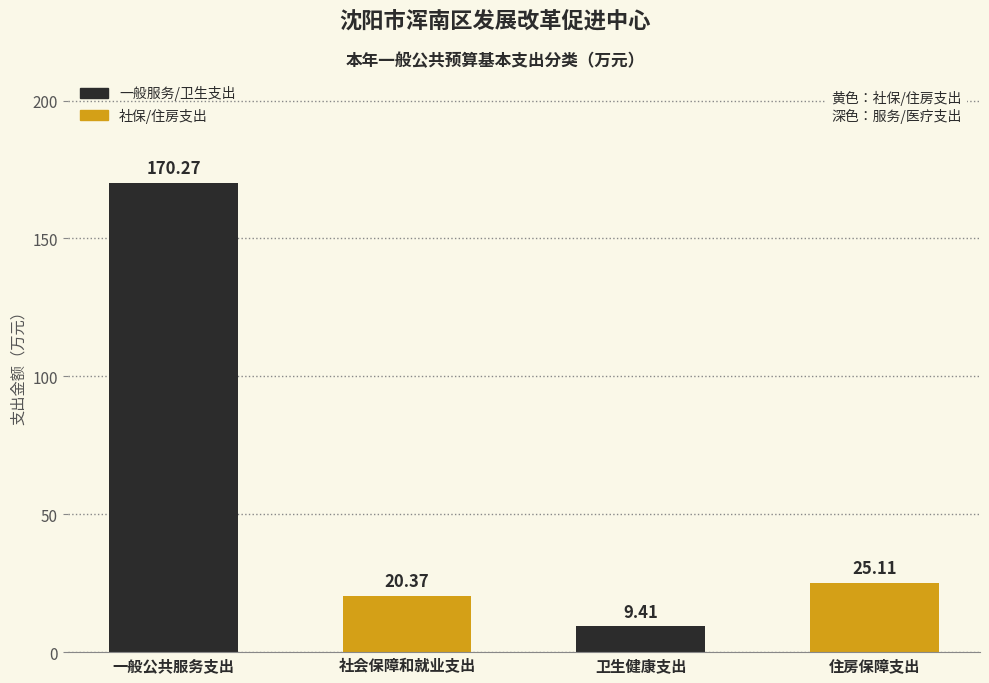

List the labels in order of value, largest first.

一般公共服务支出, 住房保障支出, 社会保障和就业支出, 卫生健康支出